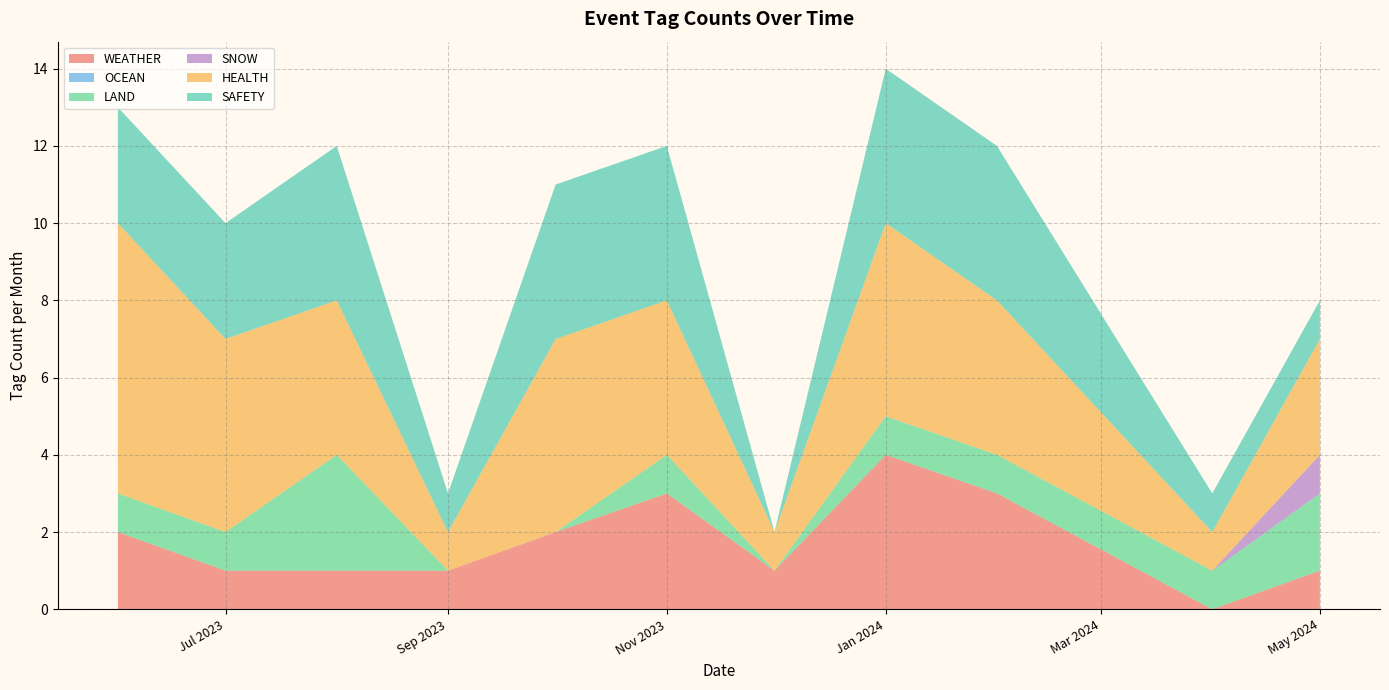

What is the total value across all series at Nov 2023?

12